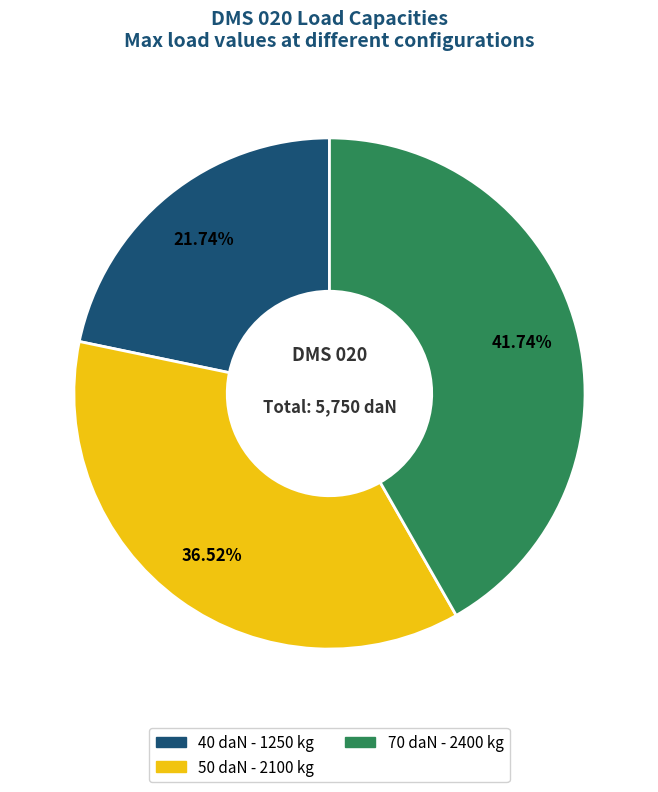

To the nearest percent, what portion does 40 represent?

22%